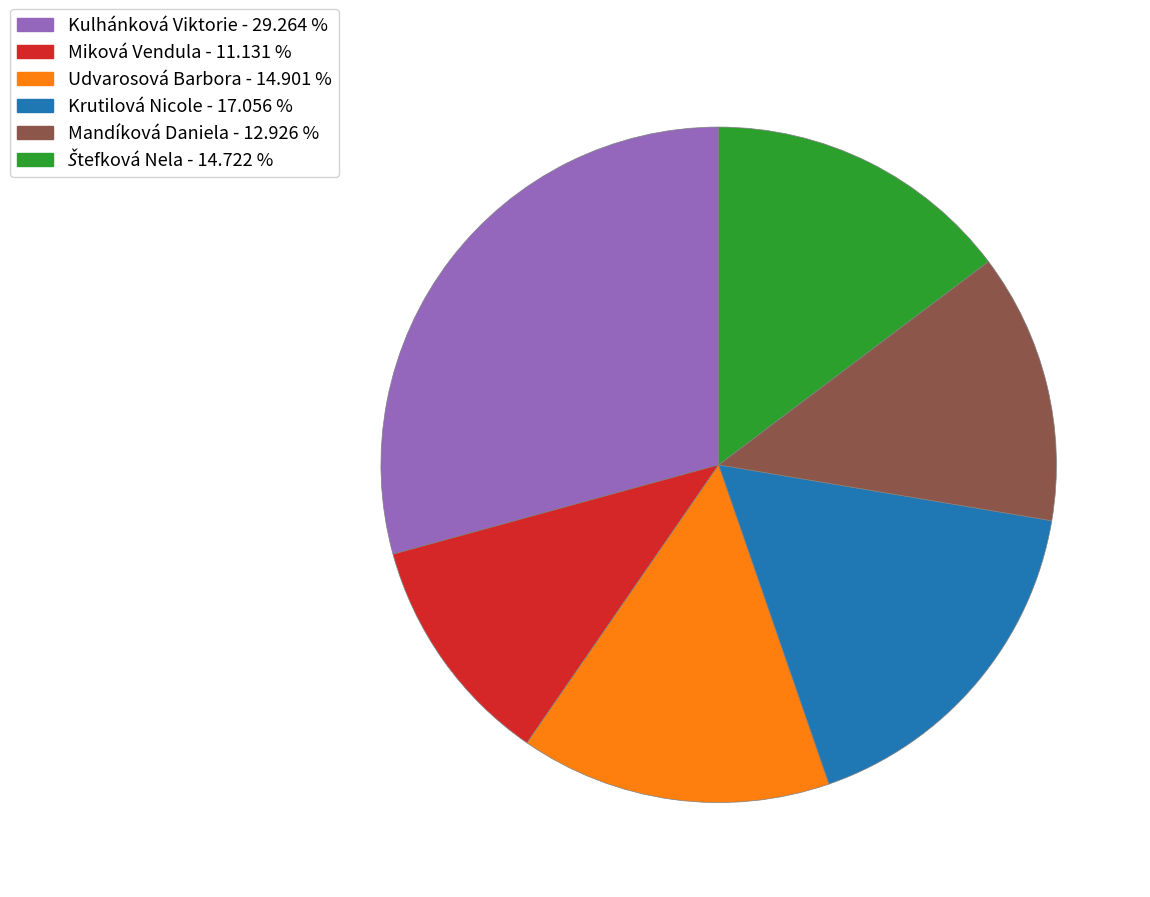

Which has a higher value, Miková Vendula or Kulhánková Viktorie?

Kulhánková Viktorie